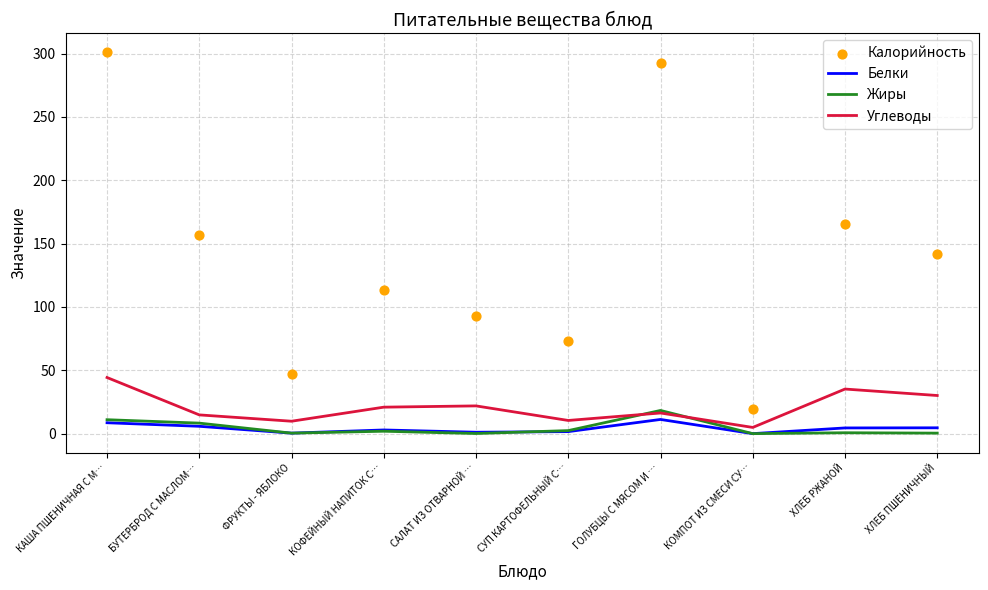

What is the total value across all series at ХЛЕБ ПШЕНИЧНЫЙ?

177.2